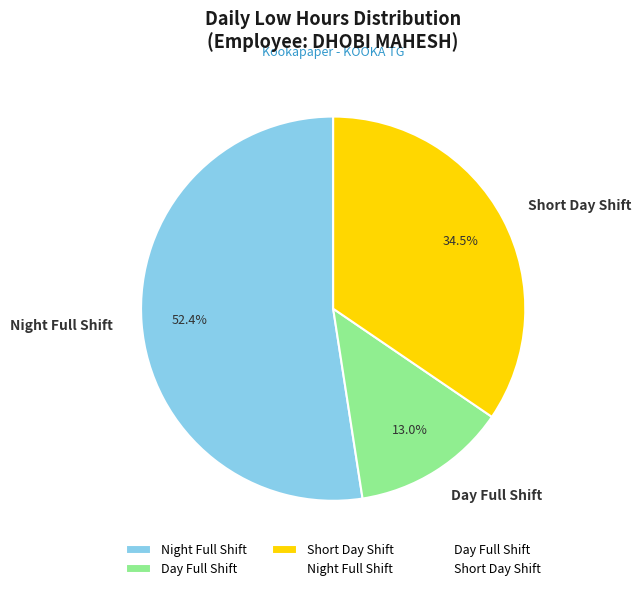

Is there any slice that represents more than half of the pie?

Yes